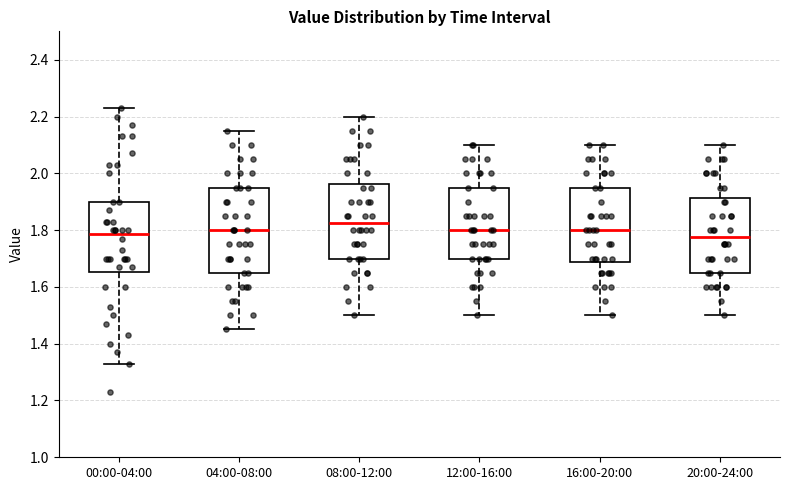

Which box is the tallest, from its lower edge to its upper edge?

04:00-08:00